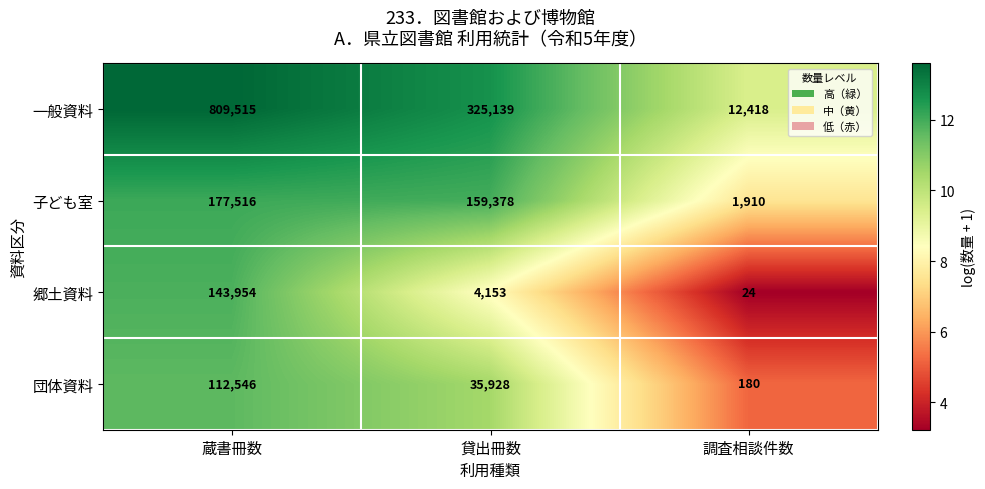

Count the number of data series in this chart.

4